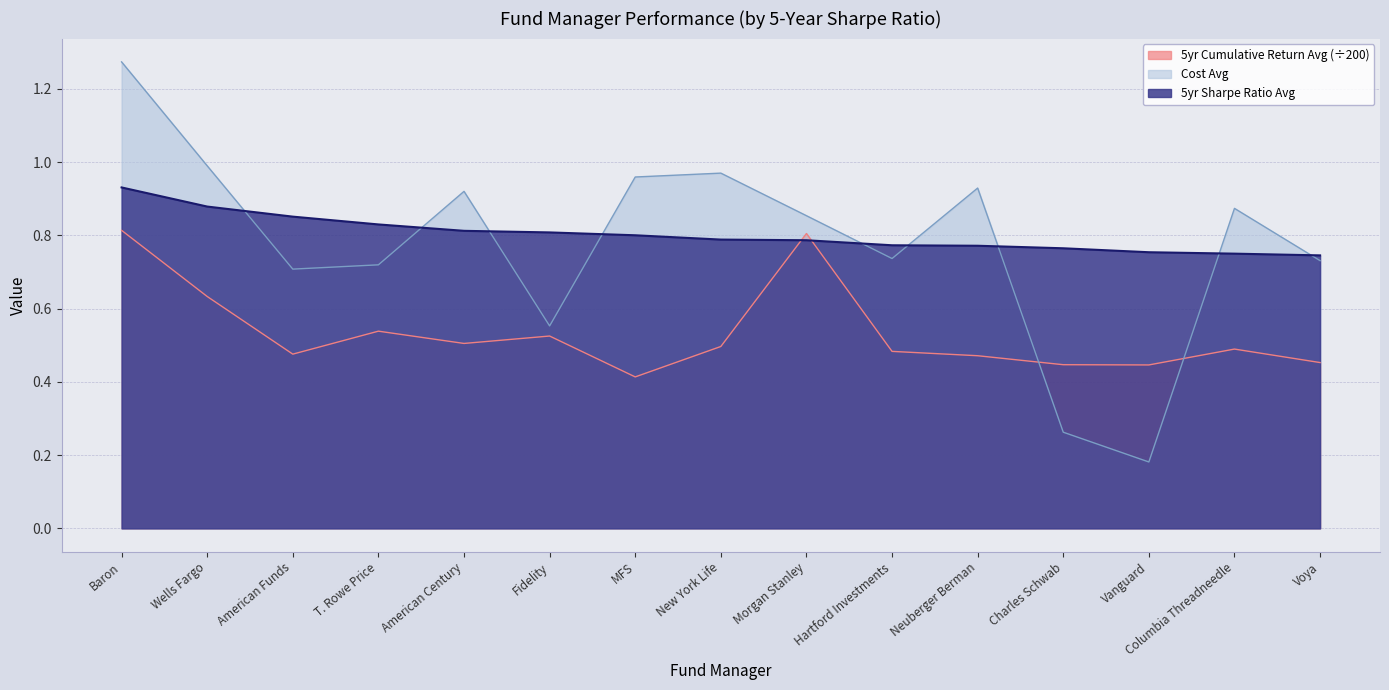

How many times do 5yr Sharpe Ratio Avg and 5yr Cumulative Return Avg cross each other?

2